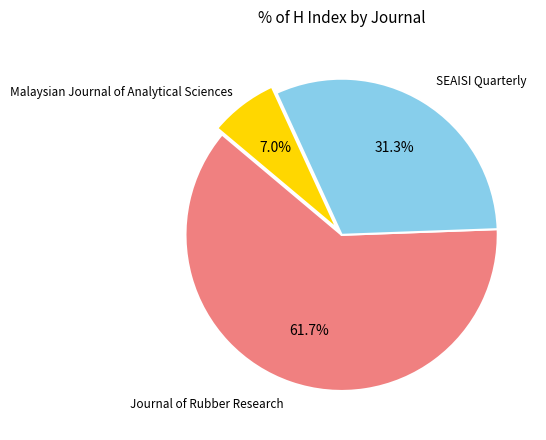

Is there any slice that represents more than half of the pie?

Yes